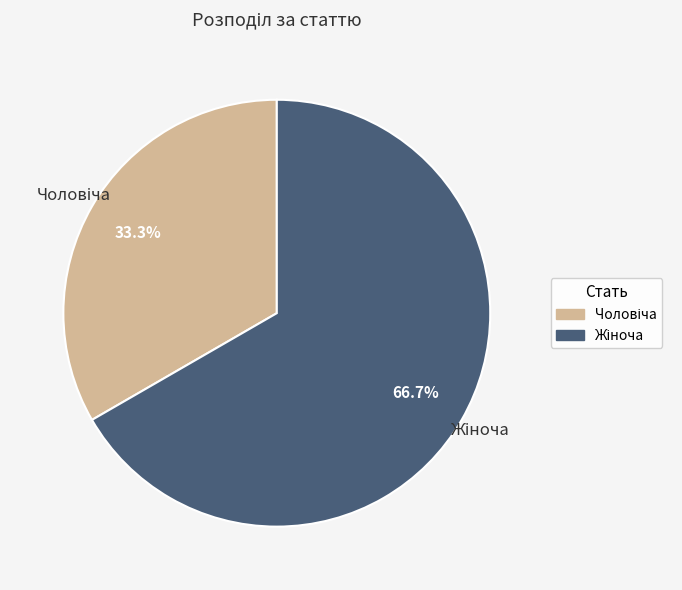

Is there a majority slice in this chart?

Yes